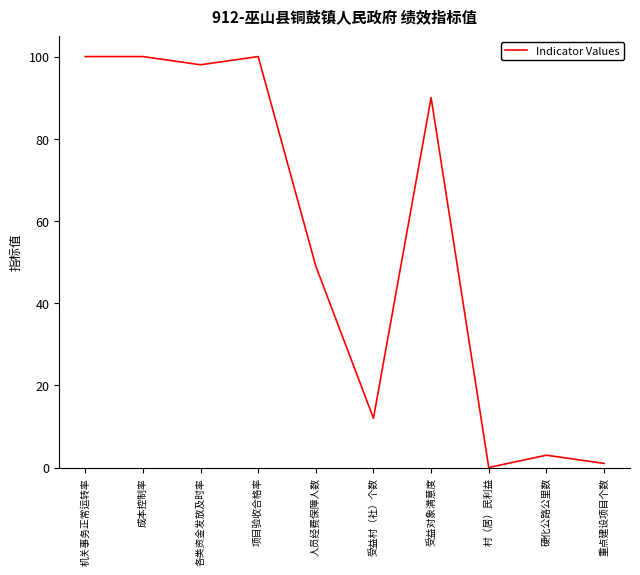

The value at 成本控制率 is 41. True or false?

False